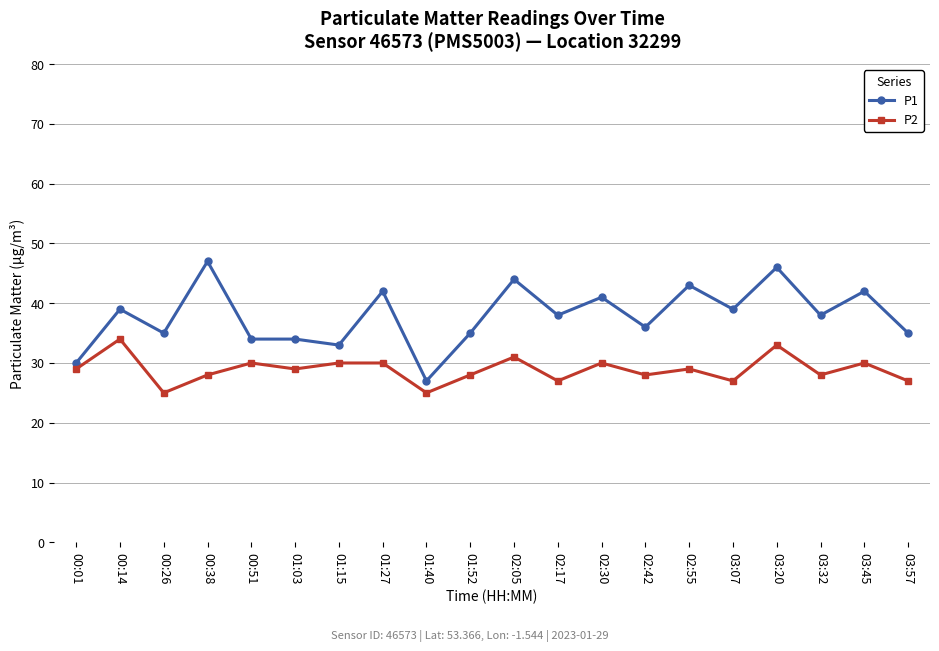

Is the value of P2 at 02:55 greater than the value of P1 at 02:30?

No